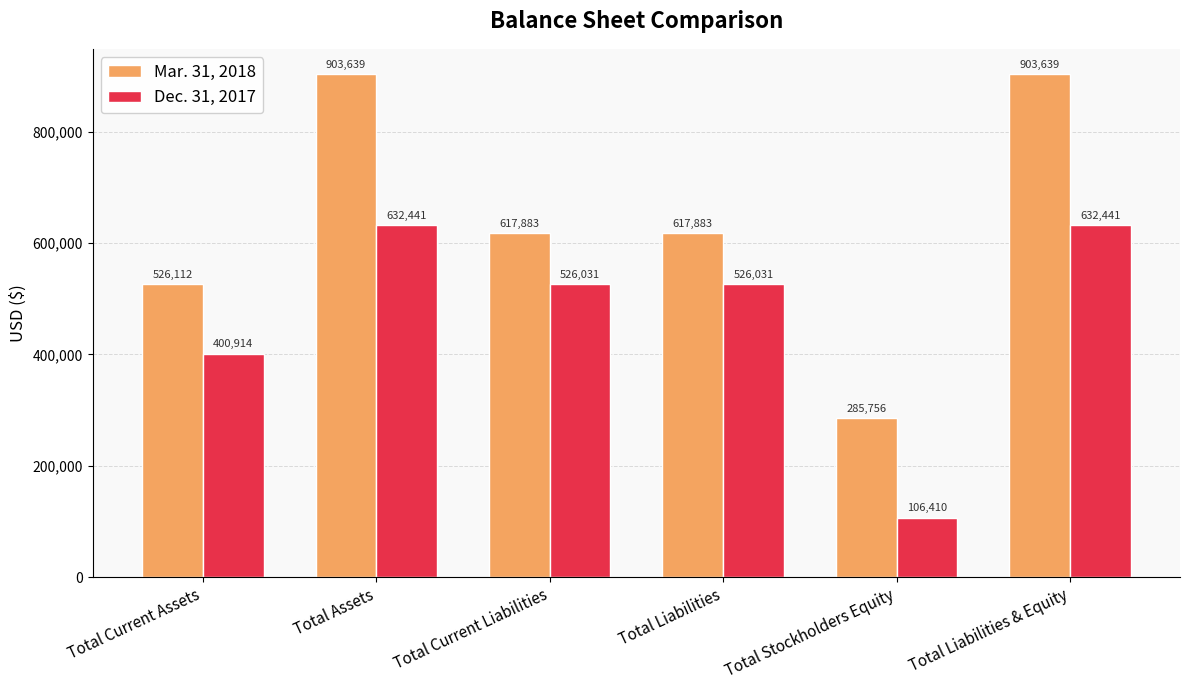

Is the value of Mar. 31, 2018 at Total Assets greater than the value of Dec. 31, 2017 at Total Current Liabilities?

Yes